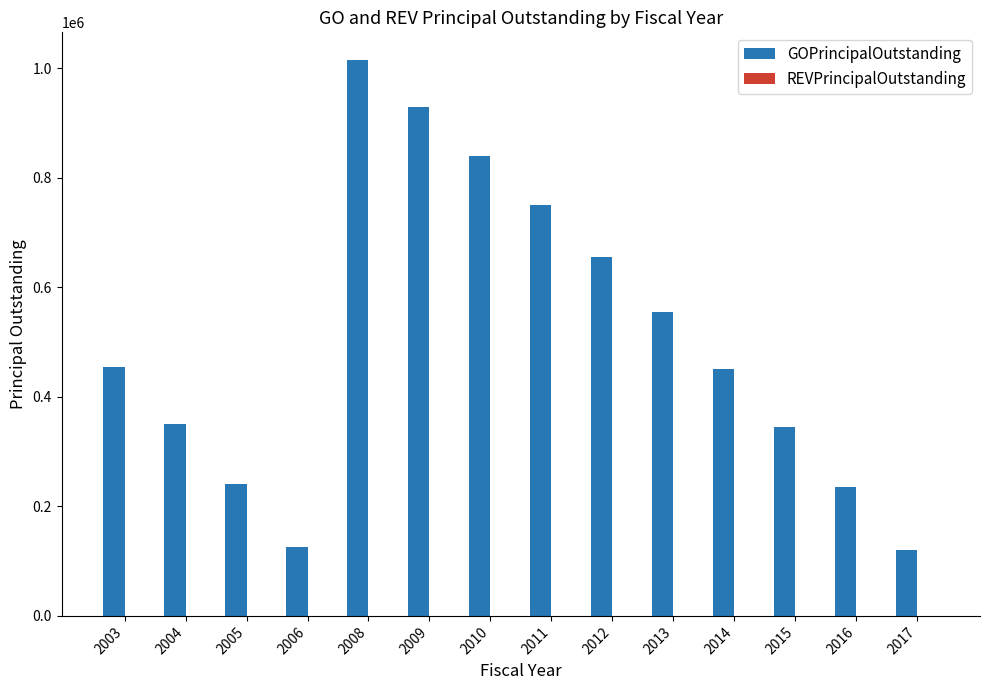

The value at 2006 is 39903. True or false?

False